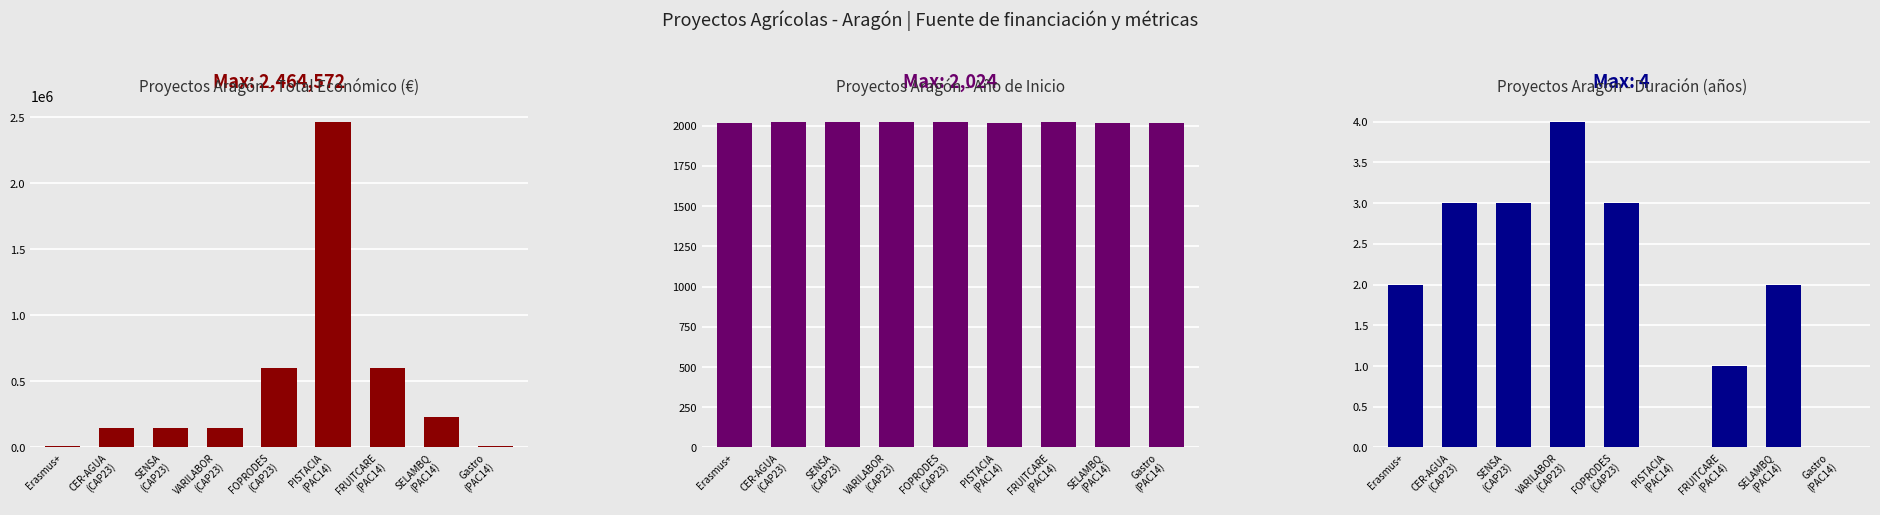

Which series has the largest total across all categories?

Total Económico (€)